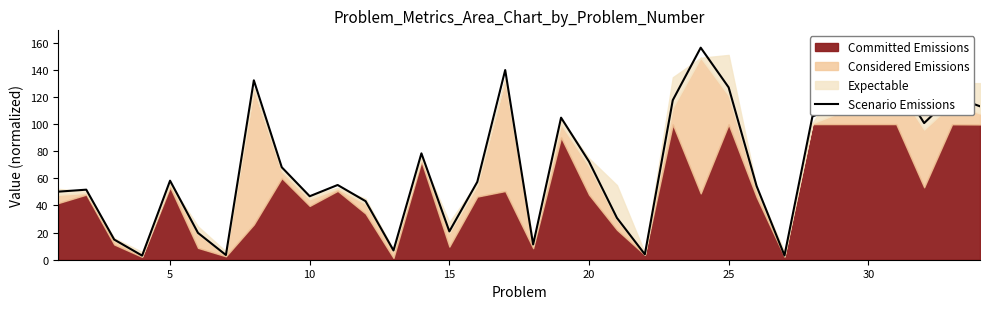

The Scenario Emissions series shows 121.8 at 30. True or false?

True